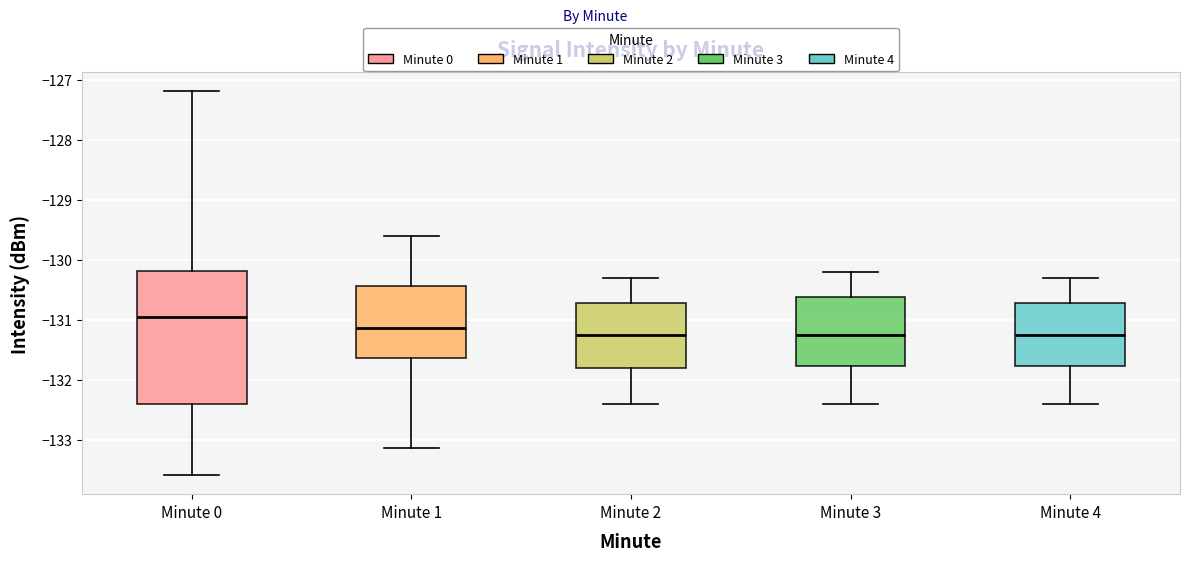

Comparing the boxes themselves (not the whiskers), which one is the tallest?

Minute 0